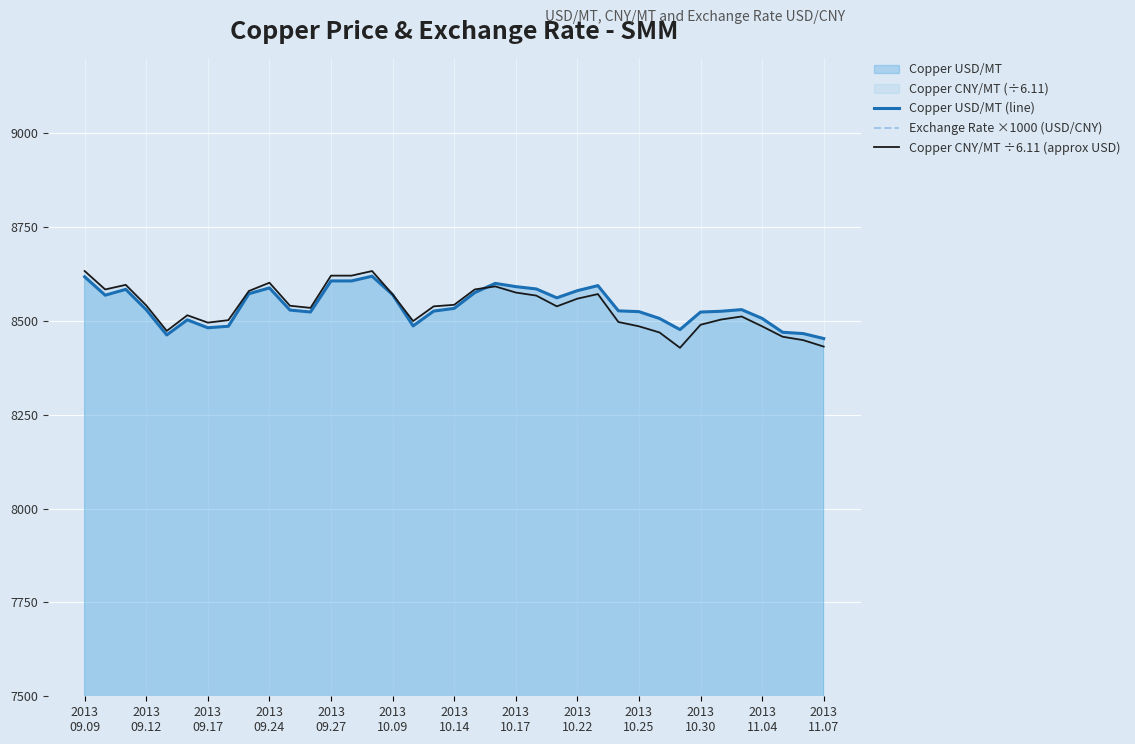

What is the highest value of the Exchange Rate ×1000 (USD/CNY) series?

6121.7